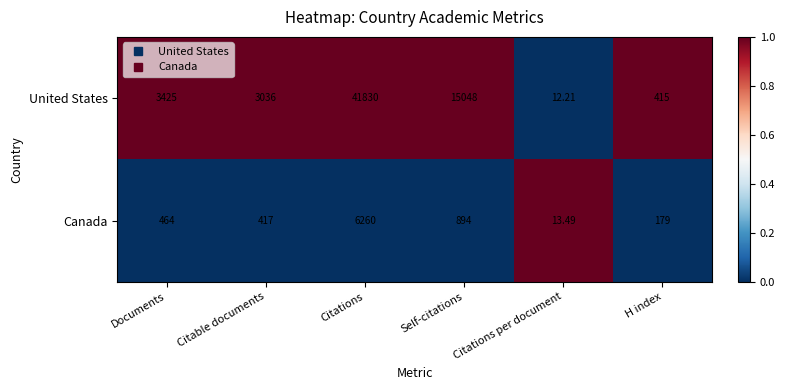

At which category does the chart reach its minimum across all series?

Citations per document